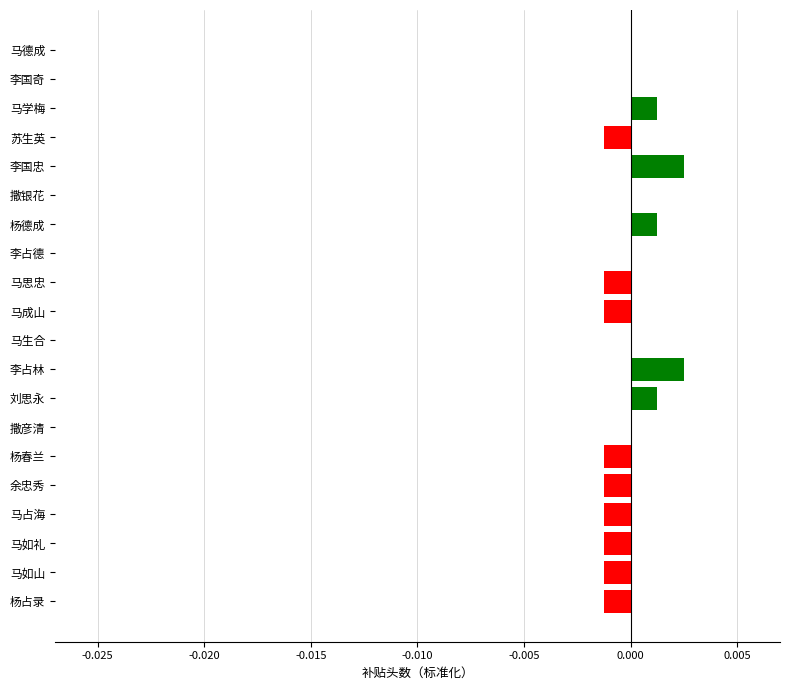

The value at 杨德成 is 0.0. True or false?

True